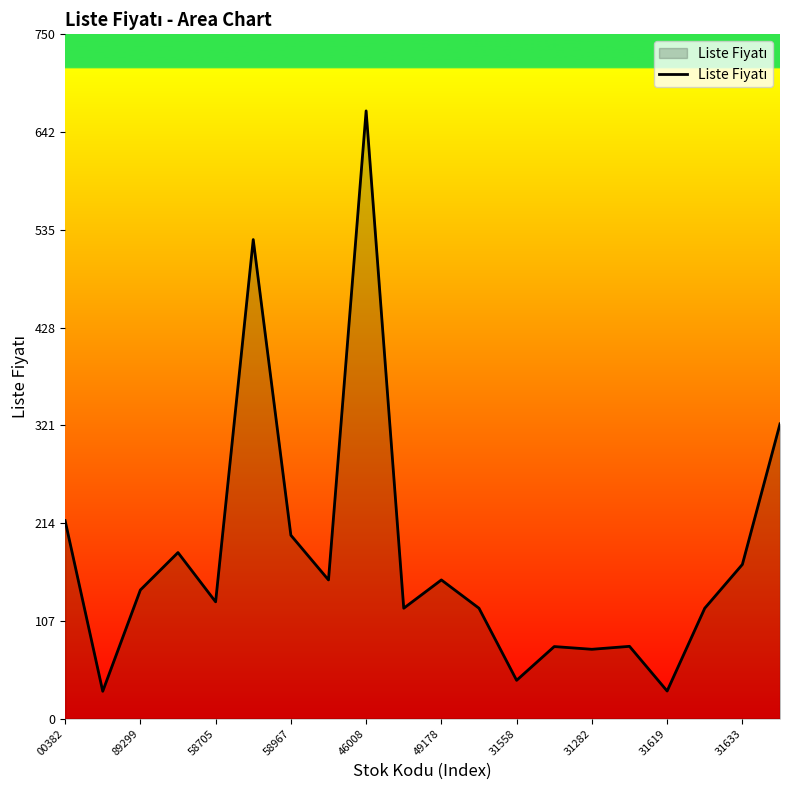

What is the difference between the maximum and minimum values?

636.0